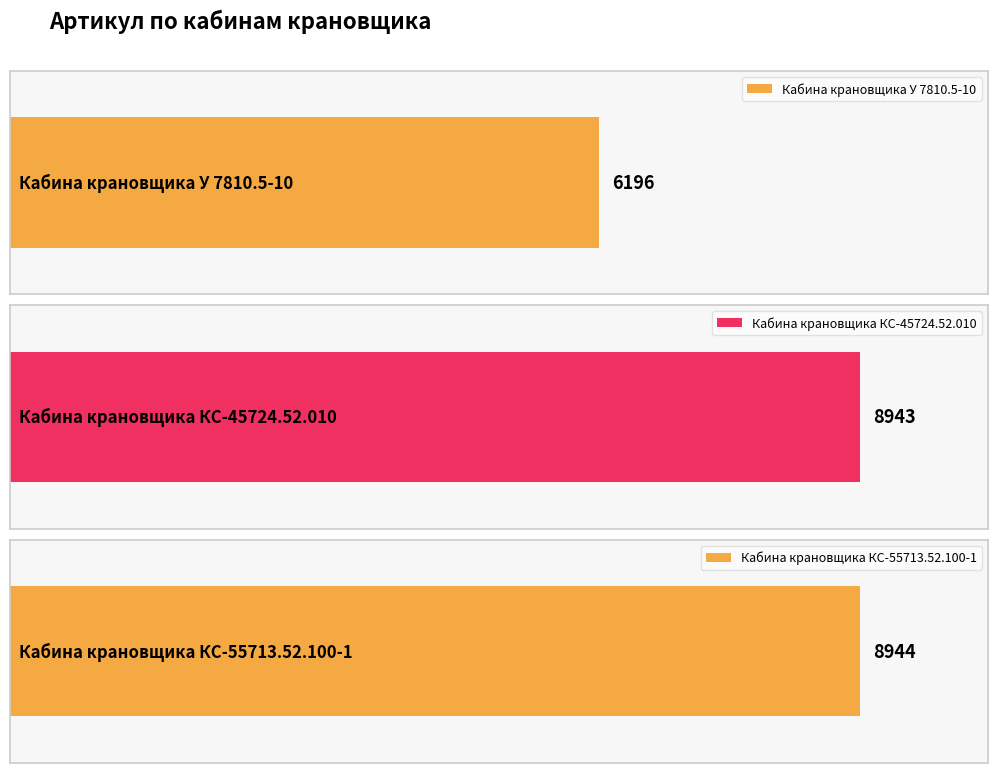

Reading left to right, what are all the values shown in this chart?

Кабина крановщика У 7810.5-10=6196	Кабина крановщика КС-45724.52.010=8943	Кабина крановщика КС-55713.52.100-1=8944